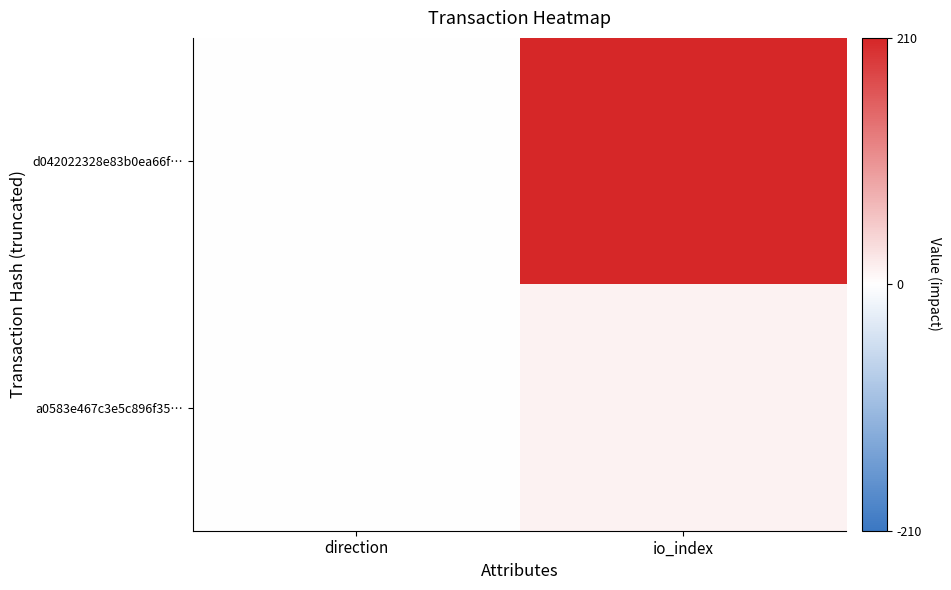

What is the total value across all series at io_index?

223